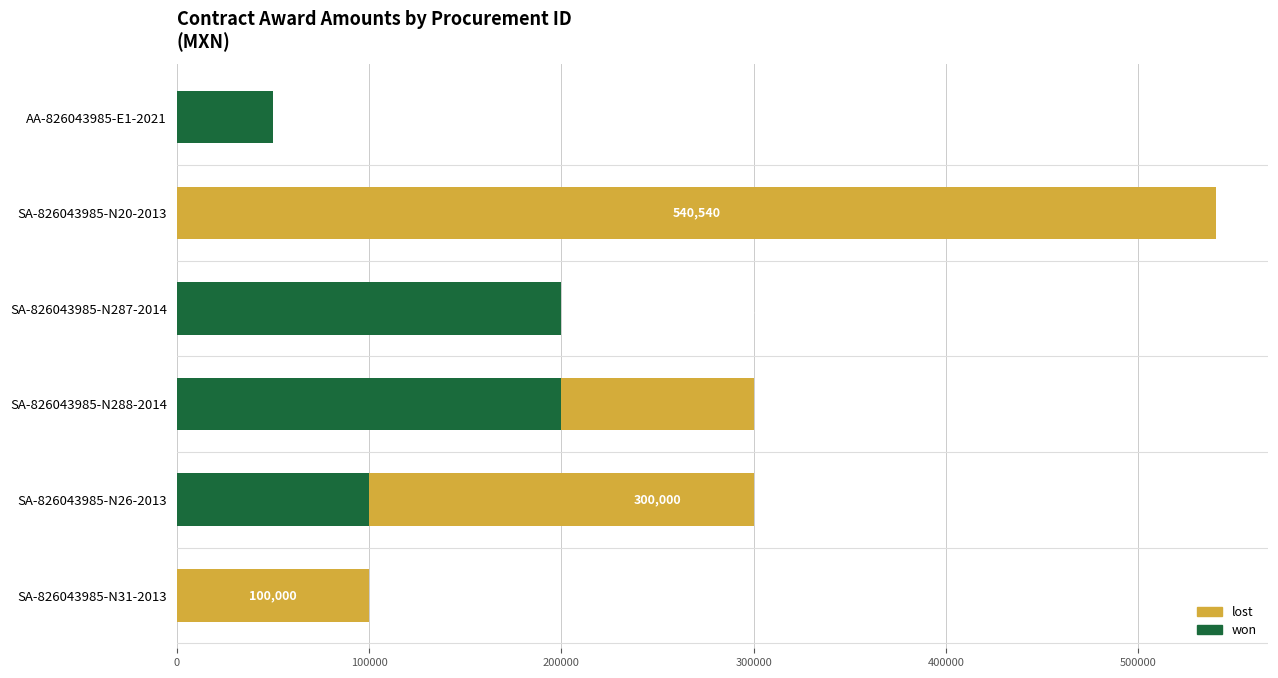

Which series has the largest total across all categories?

lost